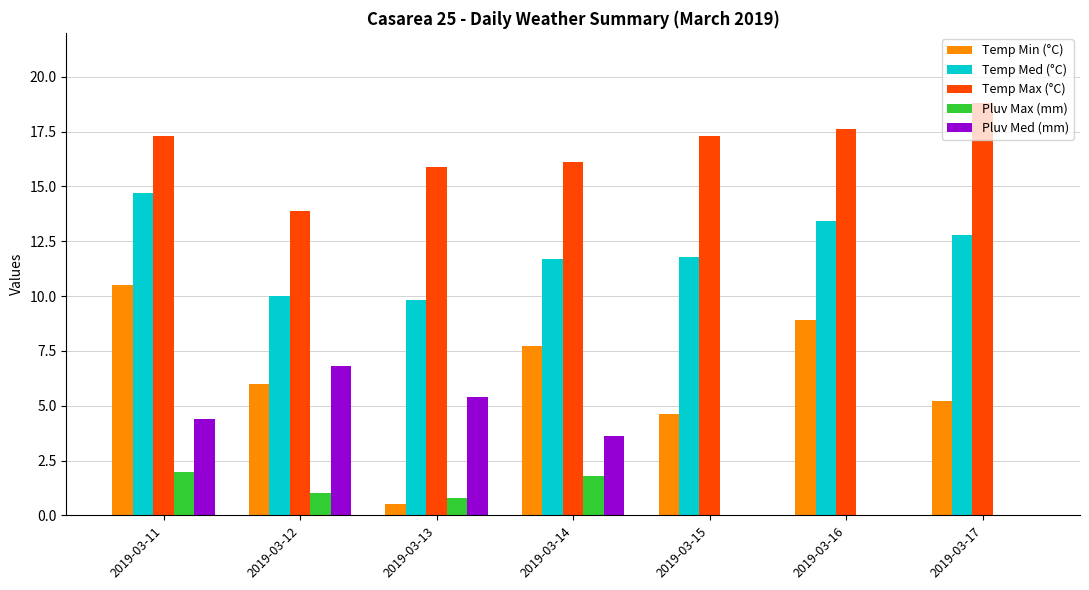

What is the sum of all Temp Med (°C) values?

84.2